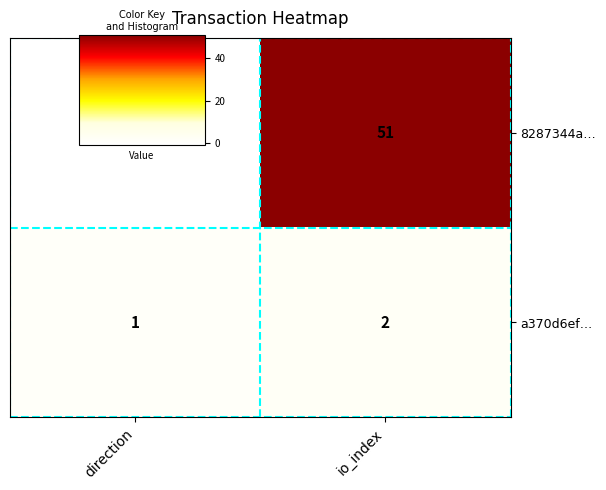

Count the number of data series in this chart.

2